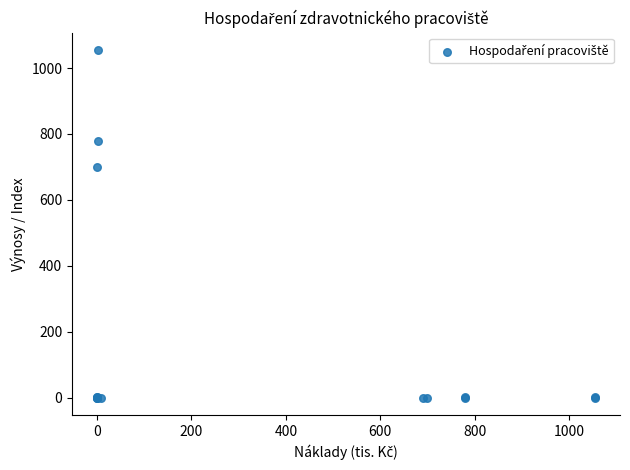

What Y value in the scatter plot is closest to 527?

698.3